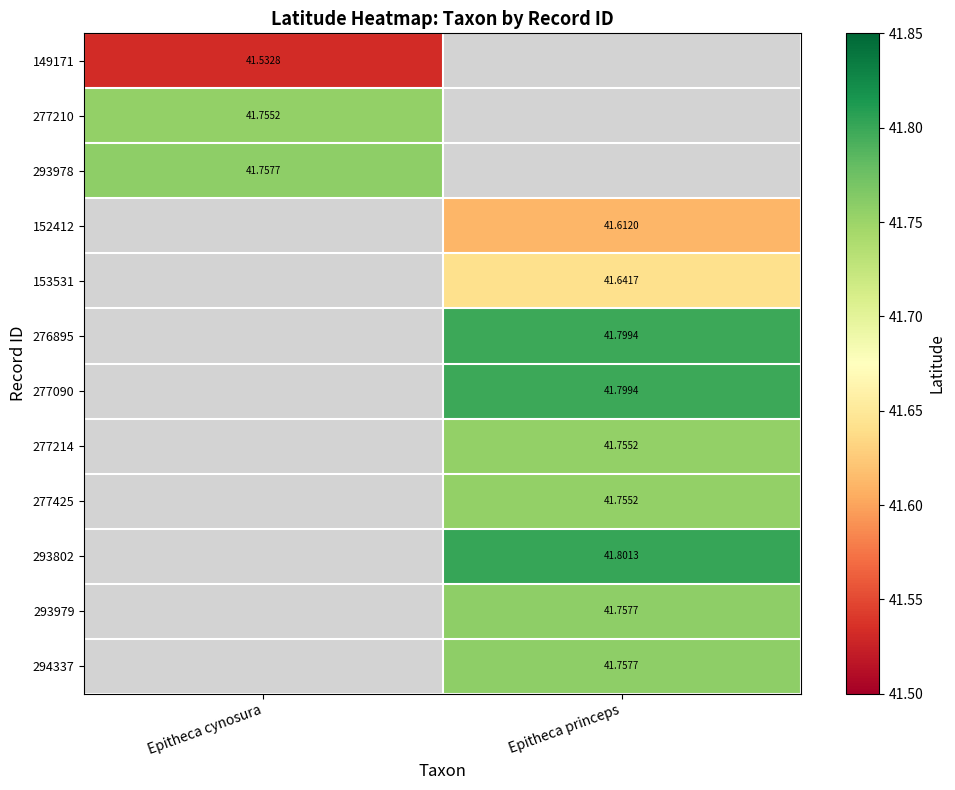

What value does the 277090 series have at Epitheca princeps?

41.8